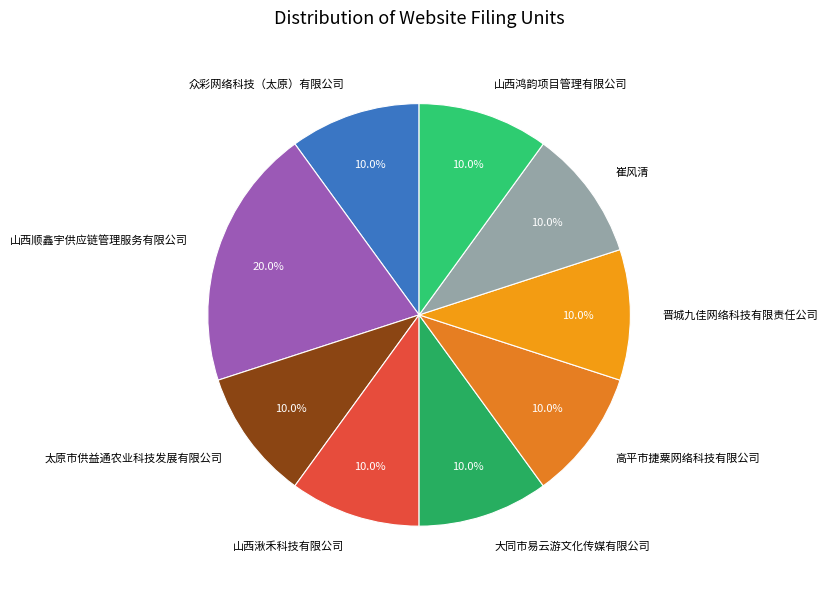

The 晋城九佳网络科技有限责任公司 slice represents 2% of the pie. True or false?

False